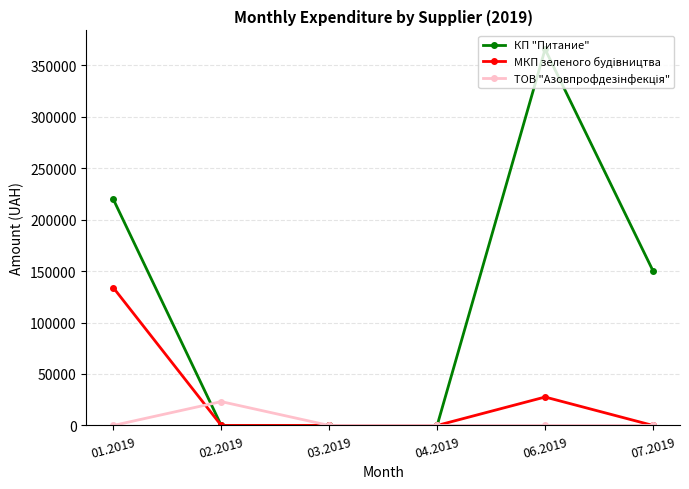

What is the total value across all series at 02.2019?

23161.6